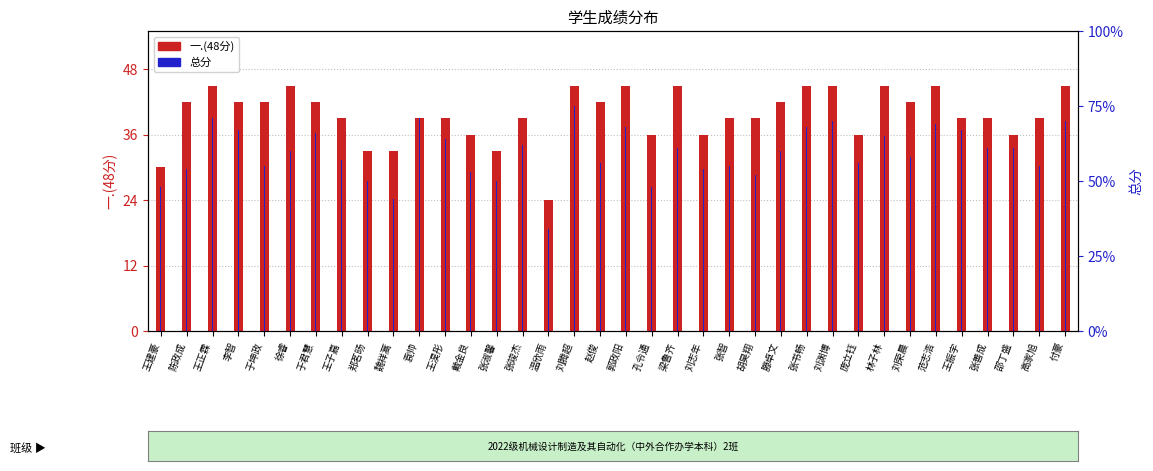

Is it true that 总分 equals 92 at 王淏彤?

False